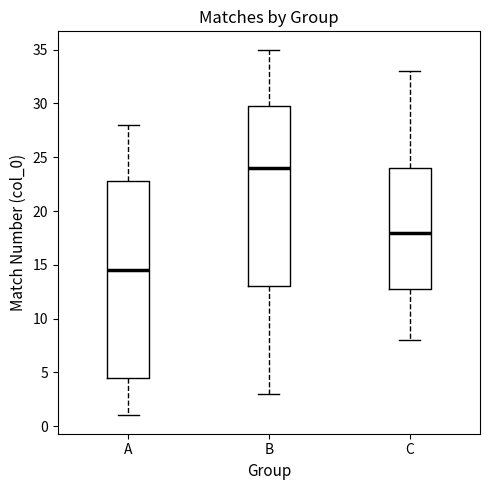

Reading left to right, read every box against the y-axis: the position of its median line, the range the box covers, and the ends of its whiskers. The values are not printed on the chart, so give them approximately, as read against the axis.

A: median 14.5, box 4.5 to 23.0, whiskers 1.0 to 28.0
B: median 24.0, box 13.0 to 30.0, whiskers 3.0 to 35.0
C: median 18.0, box 13.0 to 24.0, whiskers 8.0 to 33.0